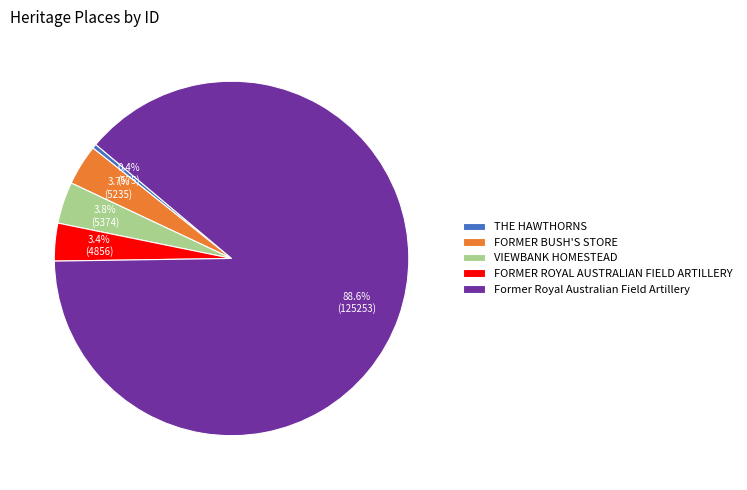

How many segments does this pie chart have?

5